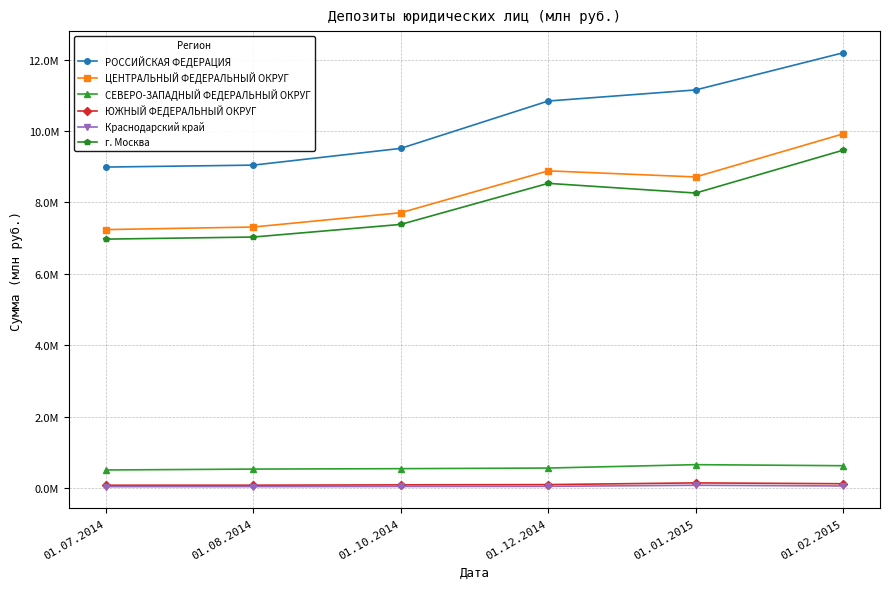

What are all the series names shown in the legend?

РОССИЙСКАЯ ФЕДЕРАЦИЯ, ЦЕНТРАЛЬНЫЙ ФЕДЕРАЛЬНЫЙ ОКРУГ, СЕВЕРО-ЗАПАДНЫЙ ФЕДЕРАЛЬНЫЙ ОКРУГ, ЮЖНЫЙ ФЕДЕРАЛЬНЫЙ ОКРУГ, Краснодарский край, г. Москва